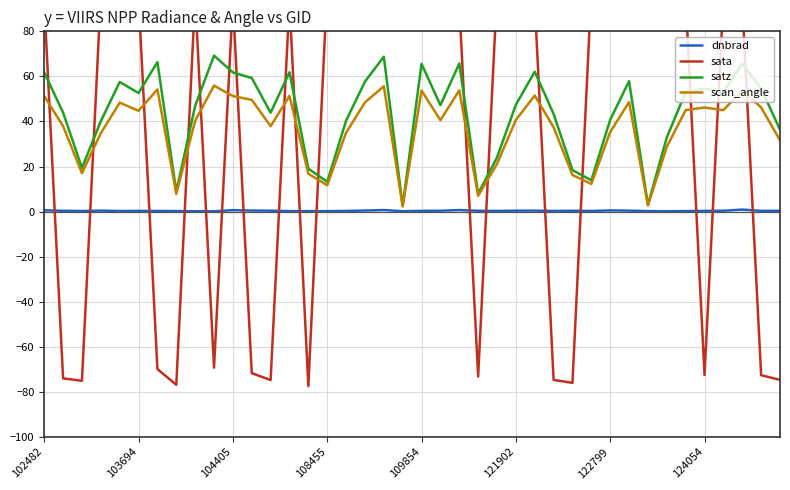

What is the highest value of the scan_angle series?

55.9